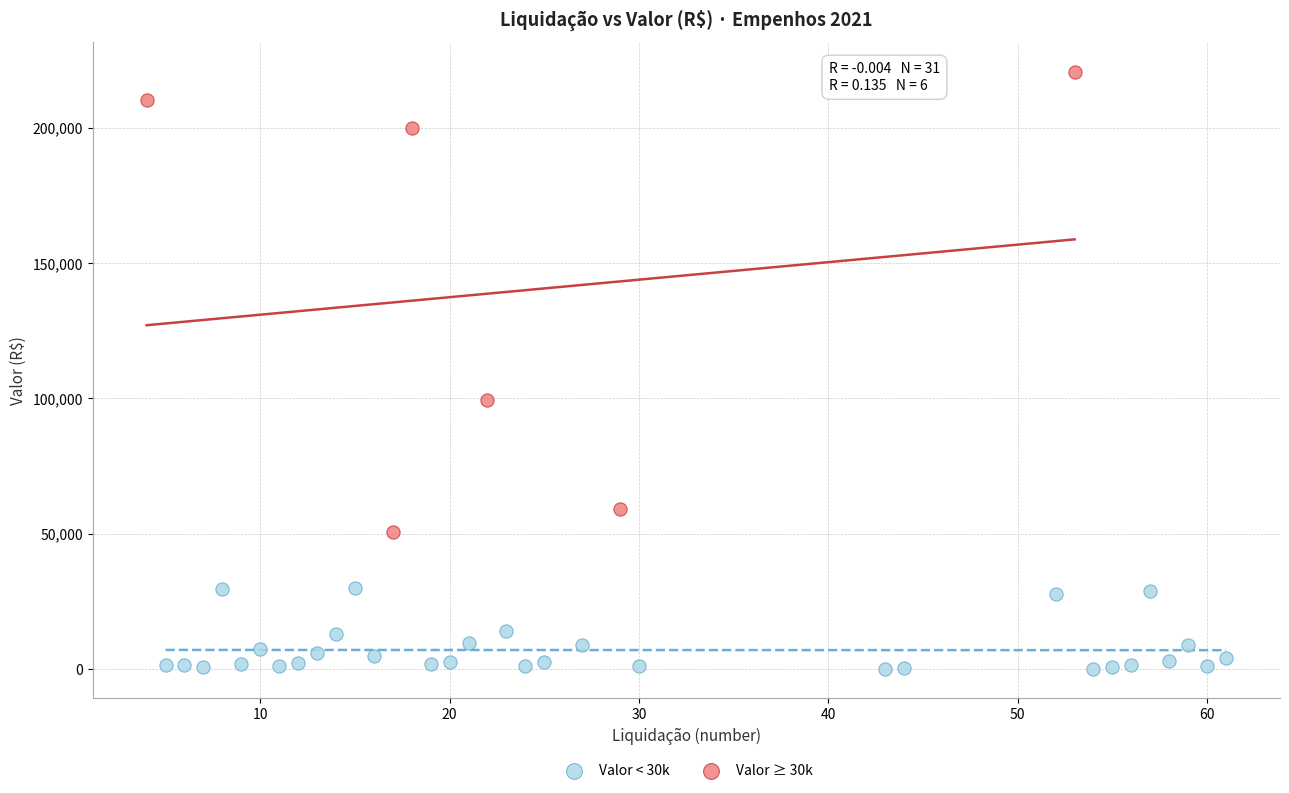

Which series contains the lowest Y value?

Valor < 30k